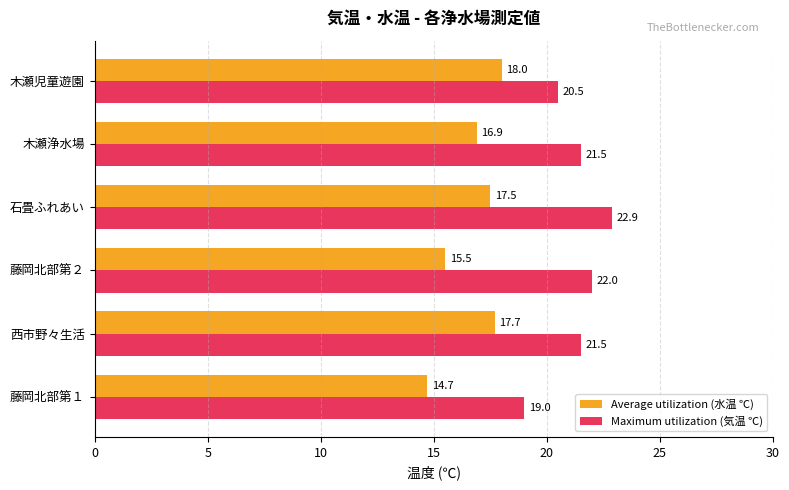

What is the difference between the maximum and minimum values in the Average utilization (水温 ℃) series?

3.3